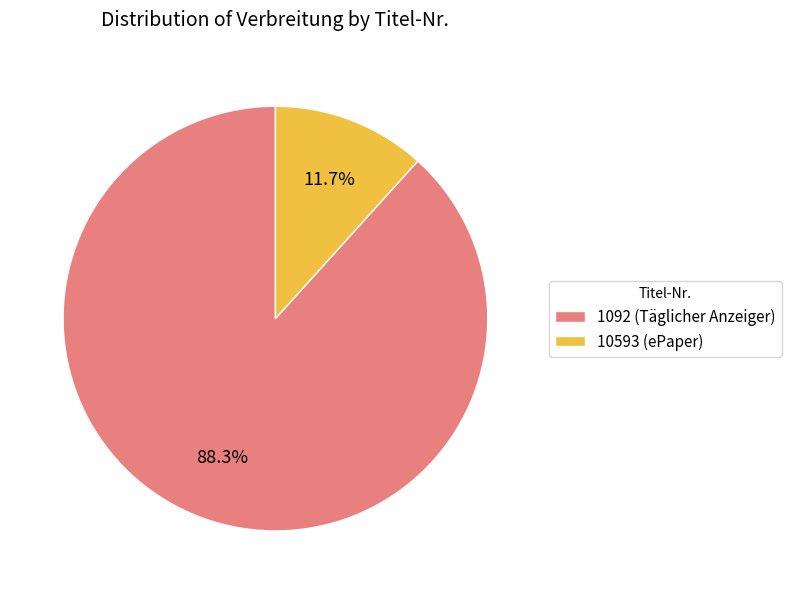

Approximately how many times larger is the value at 10593 (ePaper) compared to 1092 (Täglicher Anzeiger)?

0.1